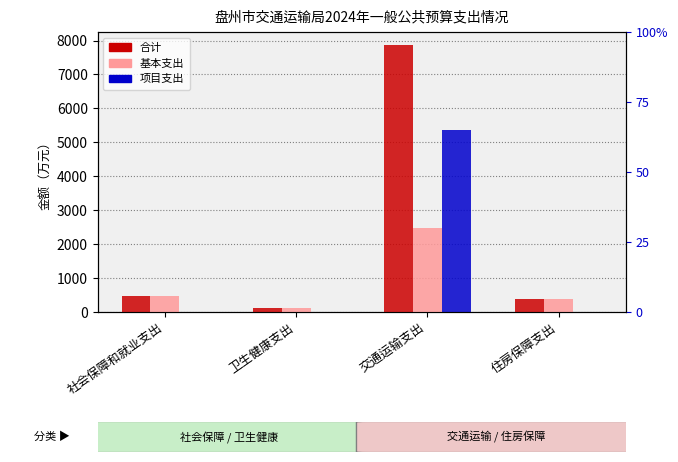

What is the sum of the 基本支出 values at 住房保障支出 and 交通运输支出?

2862.8